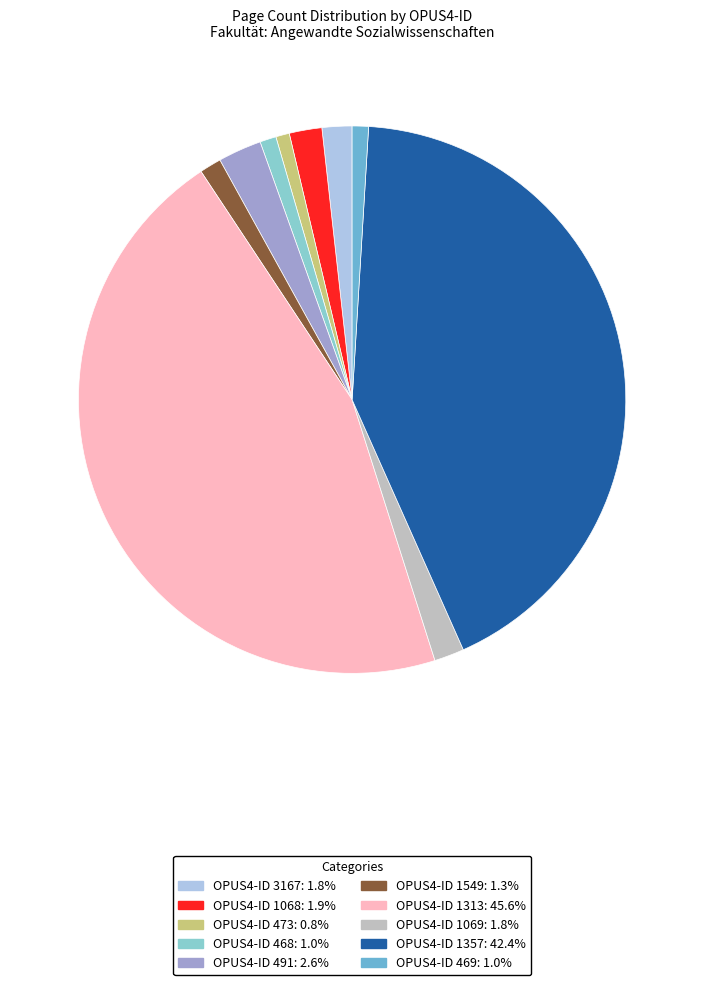

Is the sum of OPUS4-ID 1549: 1.3% and OPUS4-ID 1357: 42.4% greater than half?

No